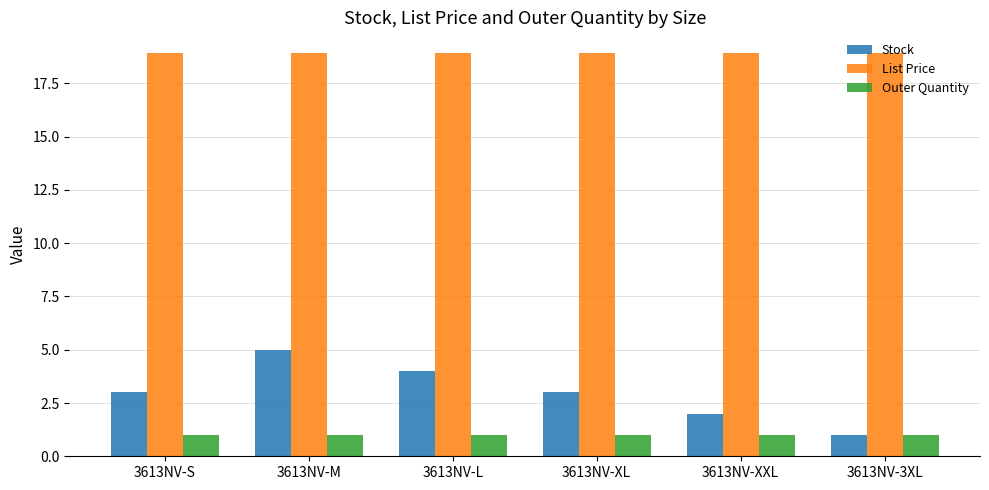

What position from the left is 3613NV-XL?

4